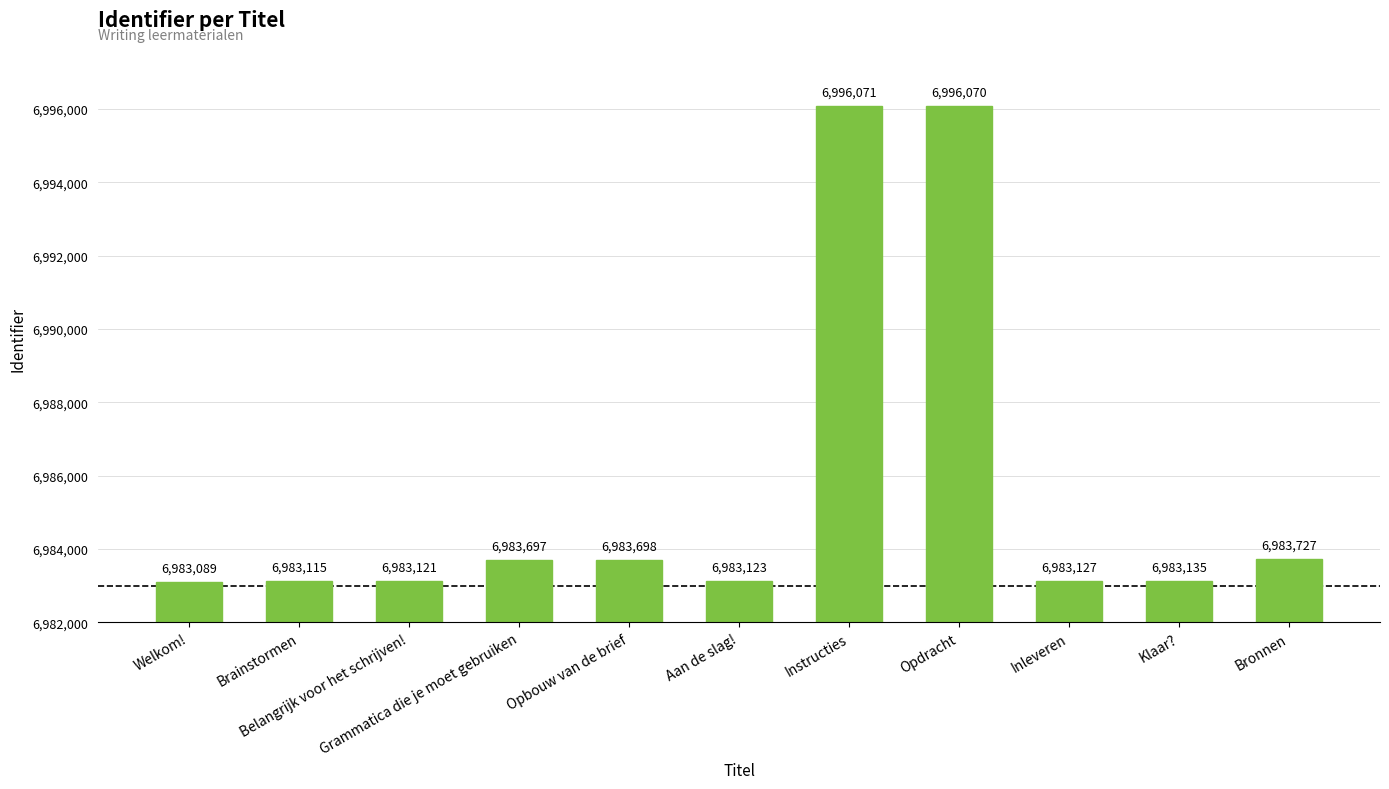

What position from the right is Inleveren?

3